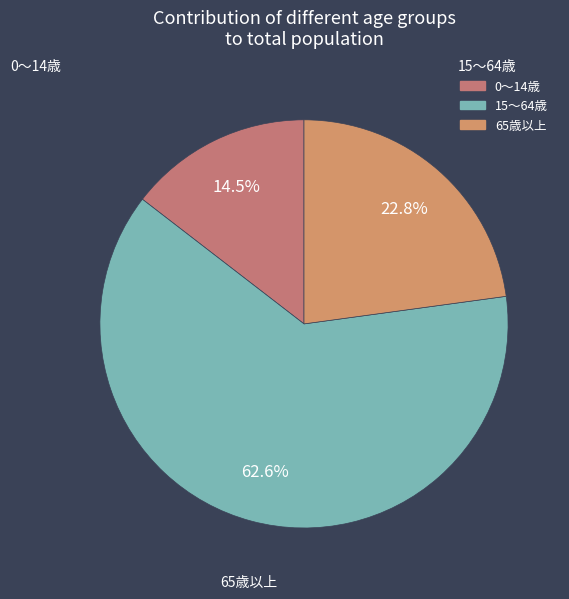

Is it true that 0～14歳 is 15% of the pie?

True